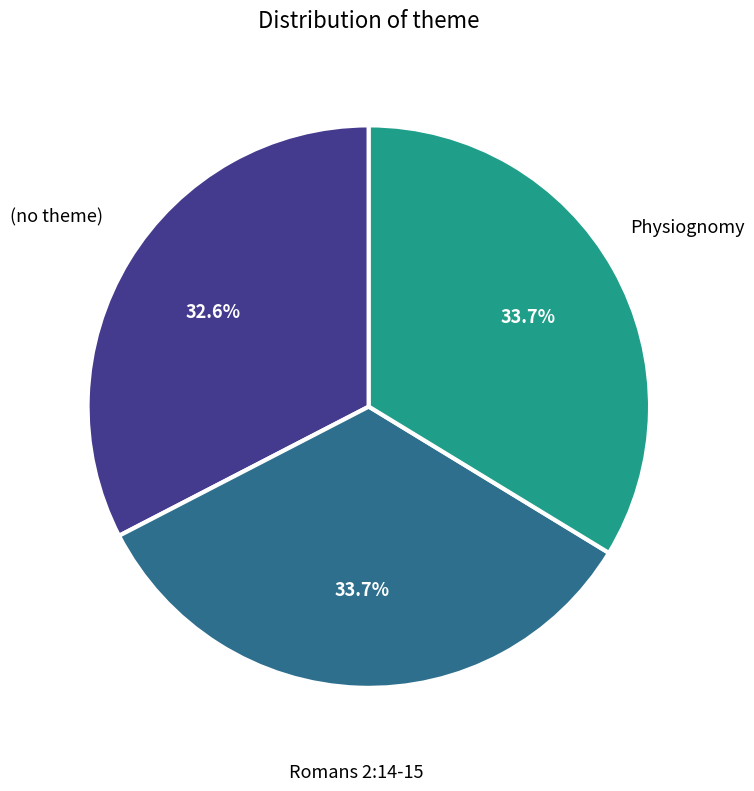

Does any single category account for the majority?

No